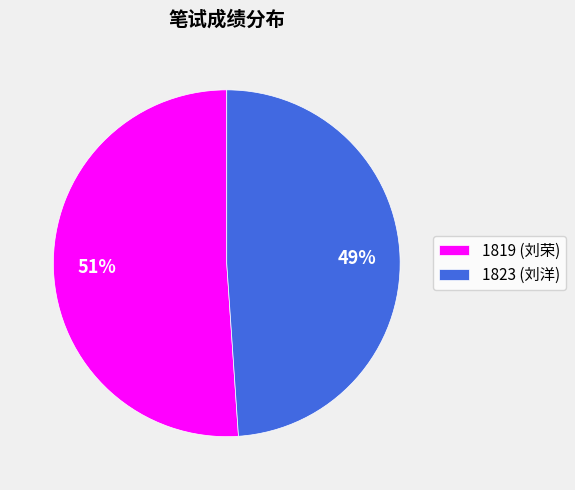

What is the ratio of the value at 1823 (刘洋) to the value at 1819 (刘荣)?

1.0